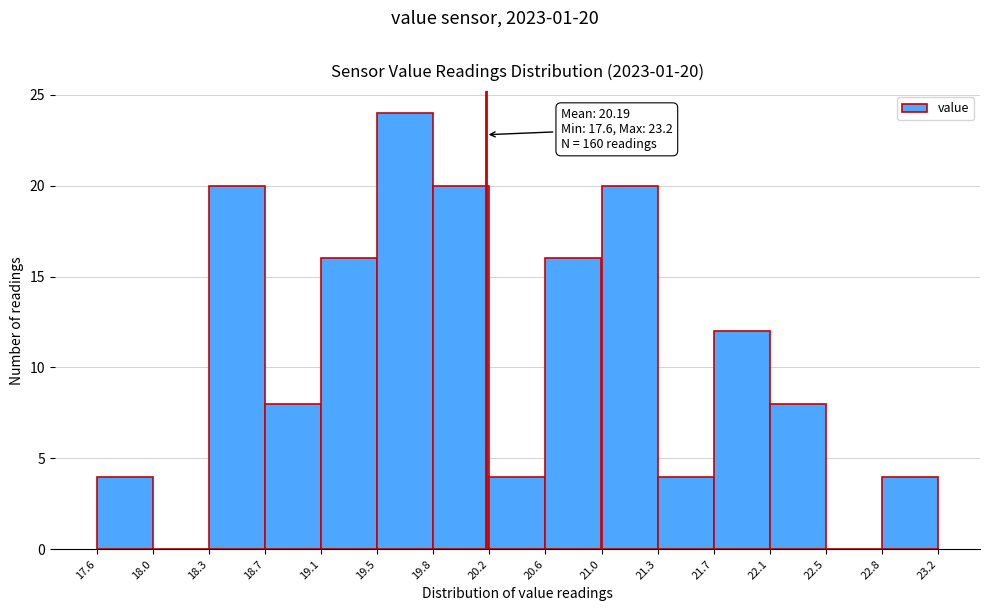

Which range on the x-axis has the tallest bar?

19.5 to 19.8